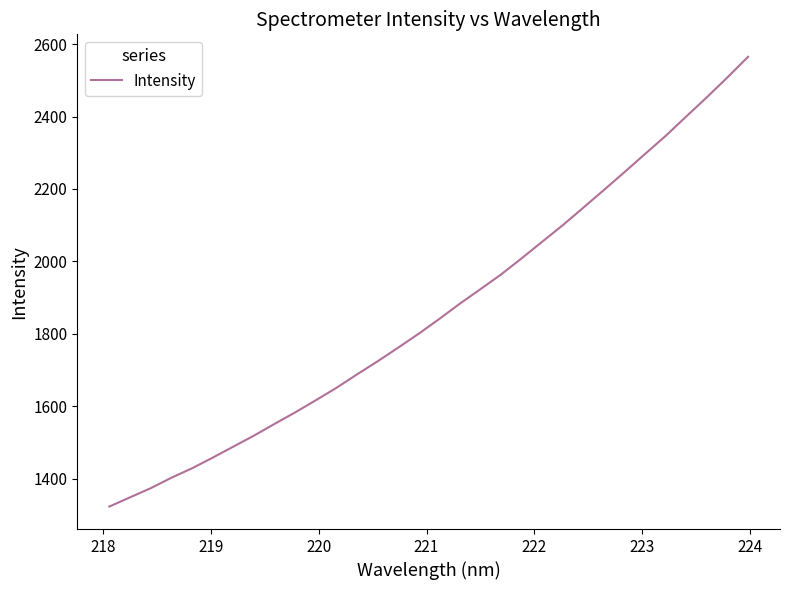

What is the difference between the maximum and minimum values?

1241.0